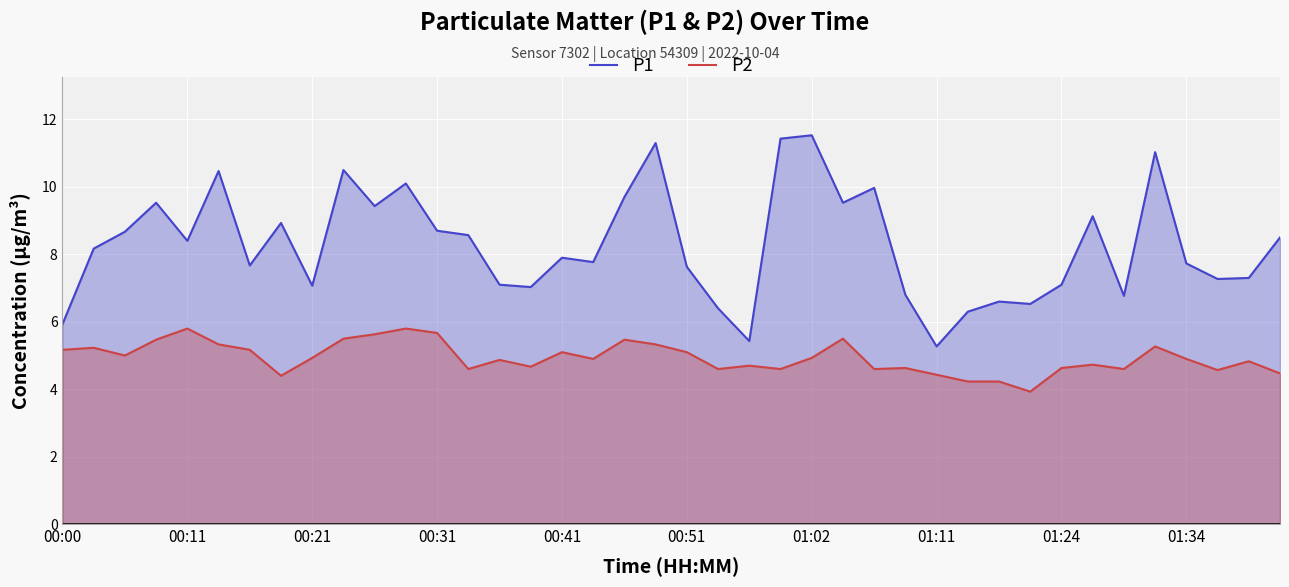

Is it true that P2 equals 5.8 at 11?

True